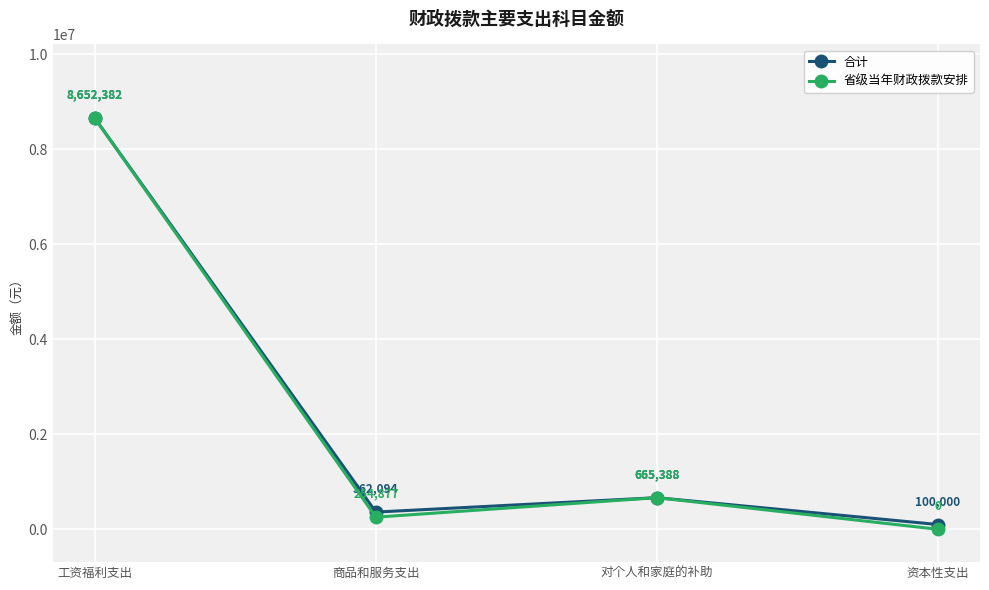

At which category is the sum across all series the highest?

工资福利支出